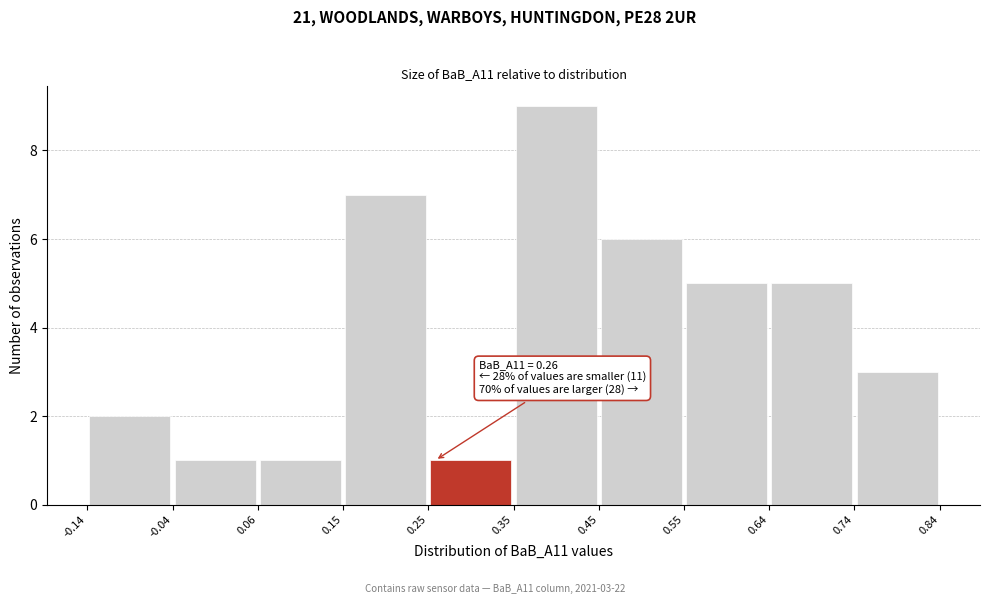

Over which range of the x-axis is the bar tallest?

0.35 to 0.45